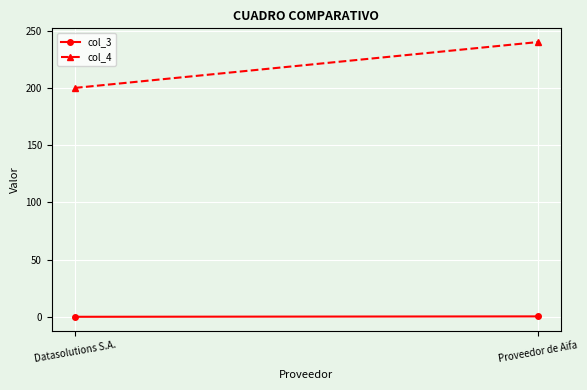

True or false: col_4 has a value of 240.0 at Proveedor de Aifa.

True